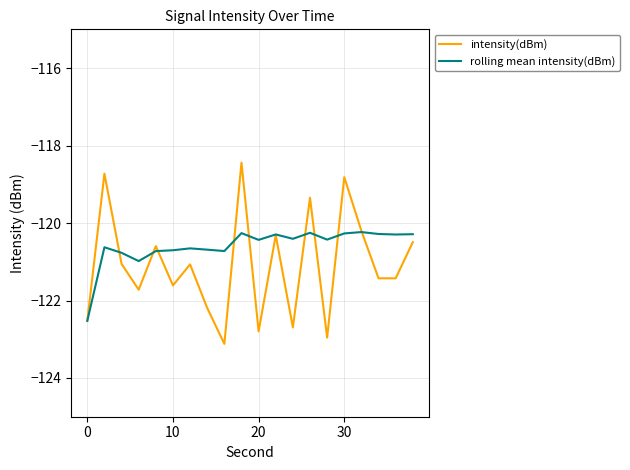

What is the lowest value of the rolling mean intensity(dBm) series?

-122.5